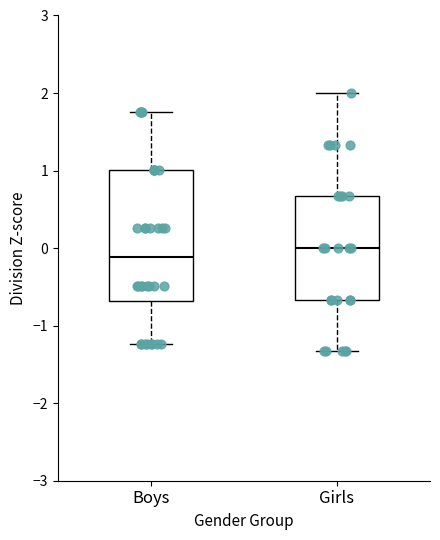

Where does the upper whisker of the box for Boys end on the y-axis? The values are not printed on the chart, so give them approximately, as read against the axis.

1.8